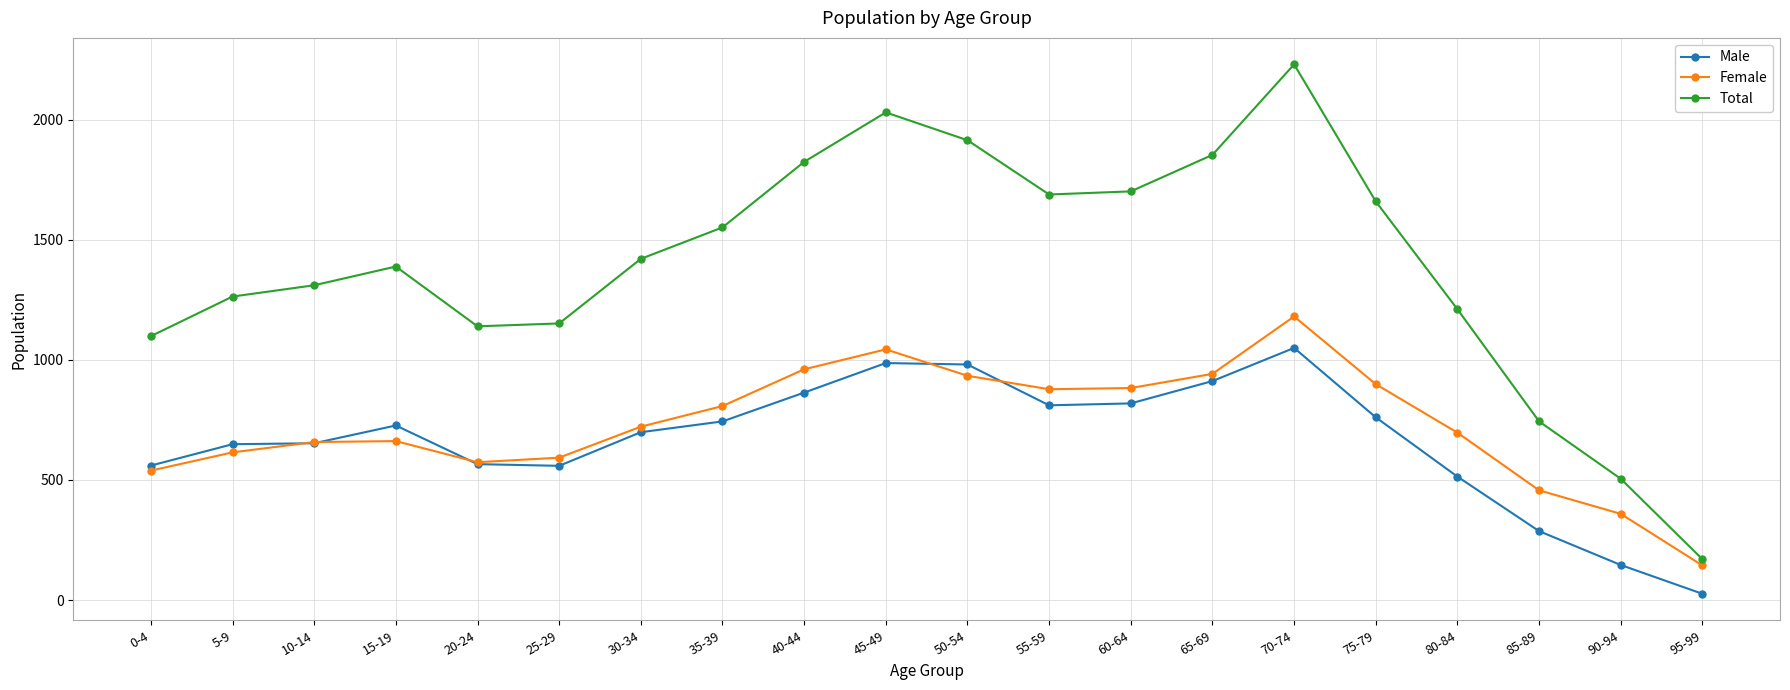

At how many categories does at least one series exceed 1347?

11